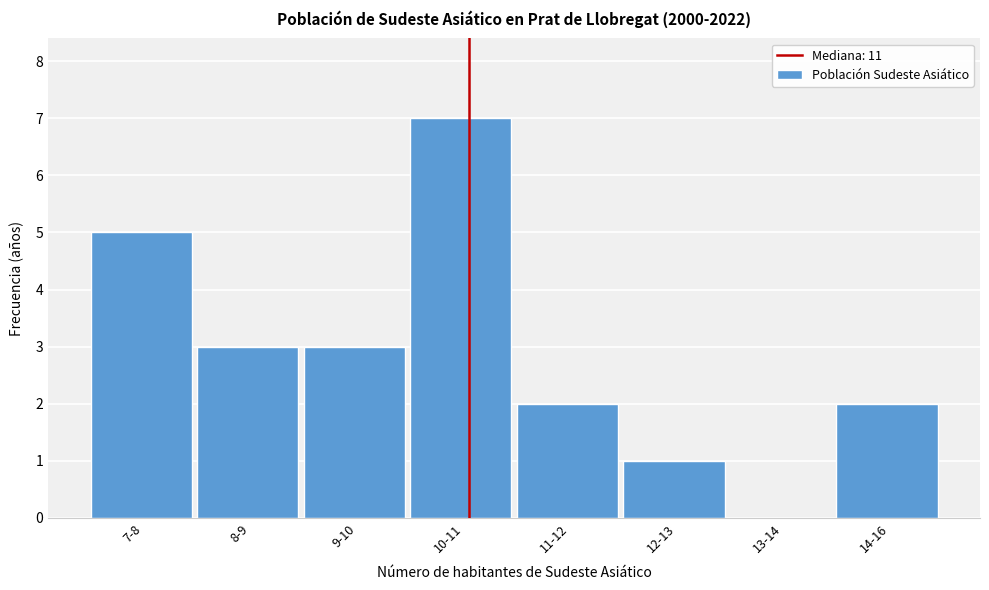

Reading right to left, transcribe all the data shown in this chart.

14-16=2	13-14=0	12-13=1	11-12=2	10-11=7	9-10=3	8-9=3	7-8=5